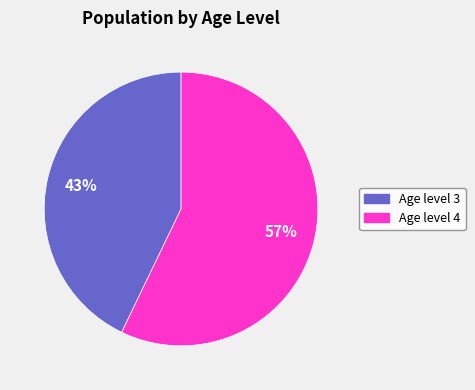

To the nearest percent, what is the difference between the largest and smallest slice percentages?

14%